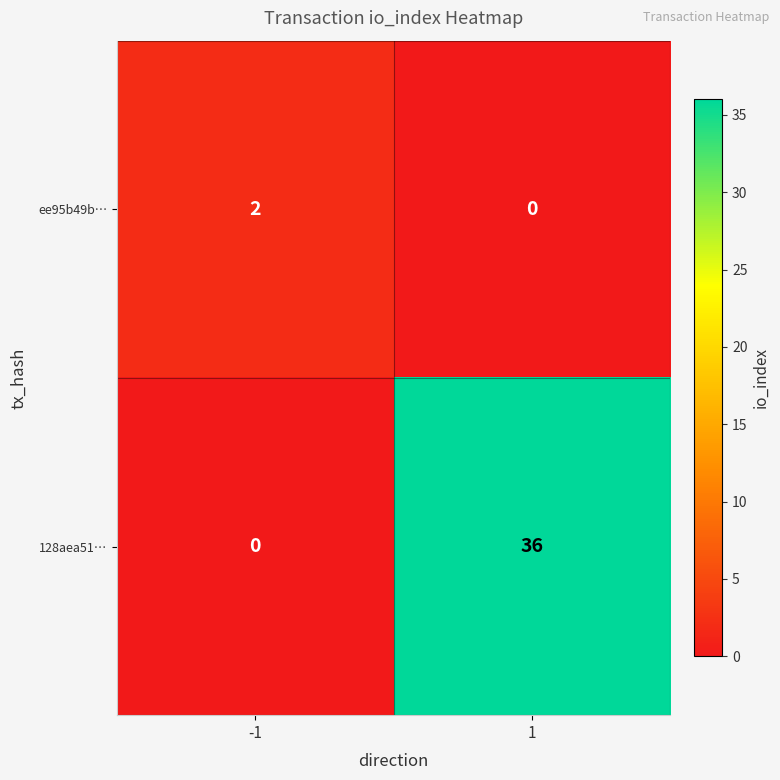

Reading left to right, list all the values displayed in this chart.

ee95b49b…: 2	0
128aea51…: 0	36